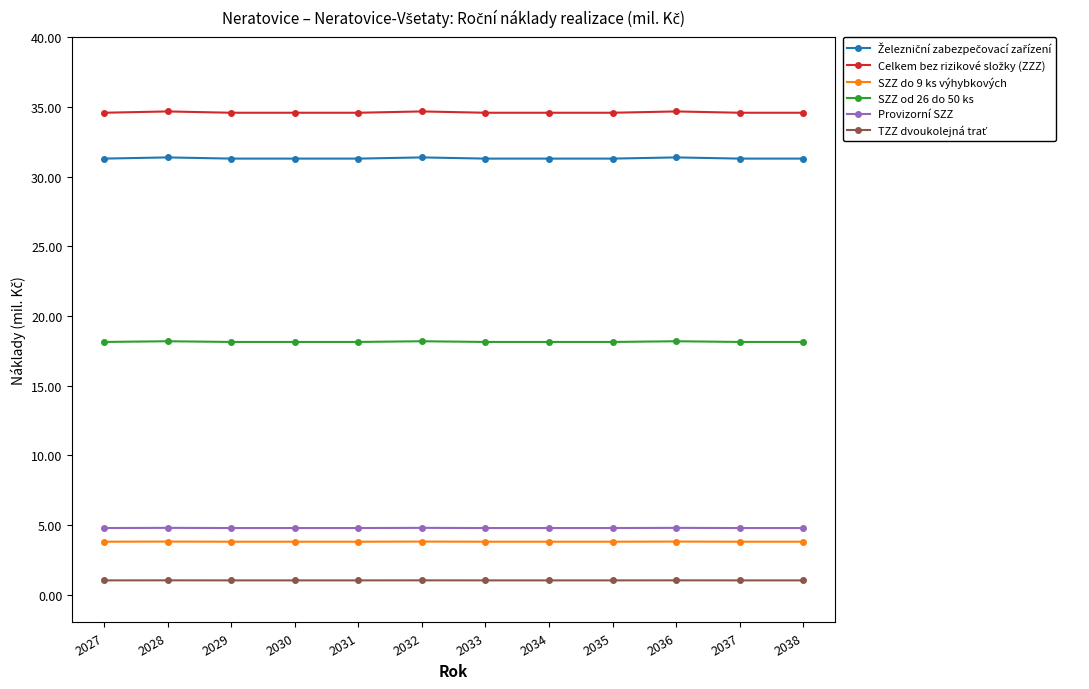

At how many categories does at least one series exceed 17?

12